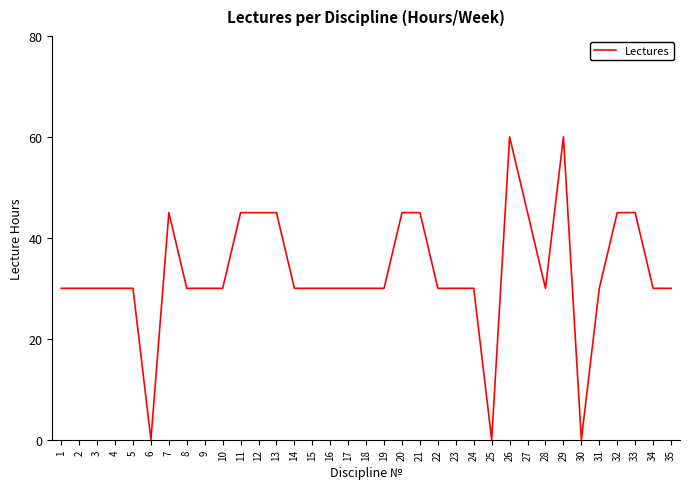

What is the difference between the maximum and minimum values?

60